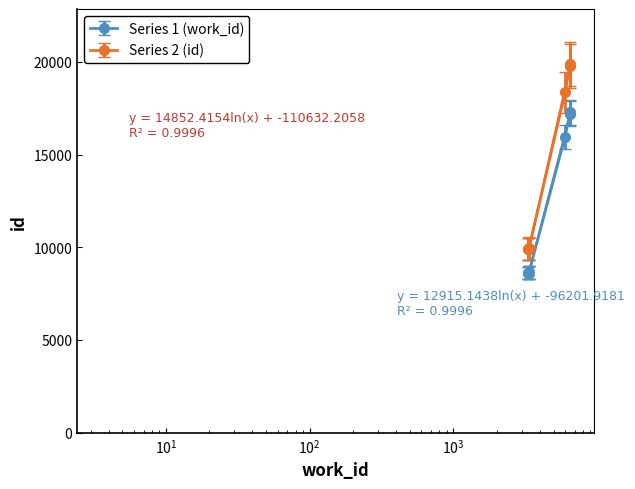

True or false: Series 1 (work_id) and Series 2 (id) cross at least once.

False